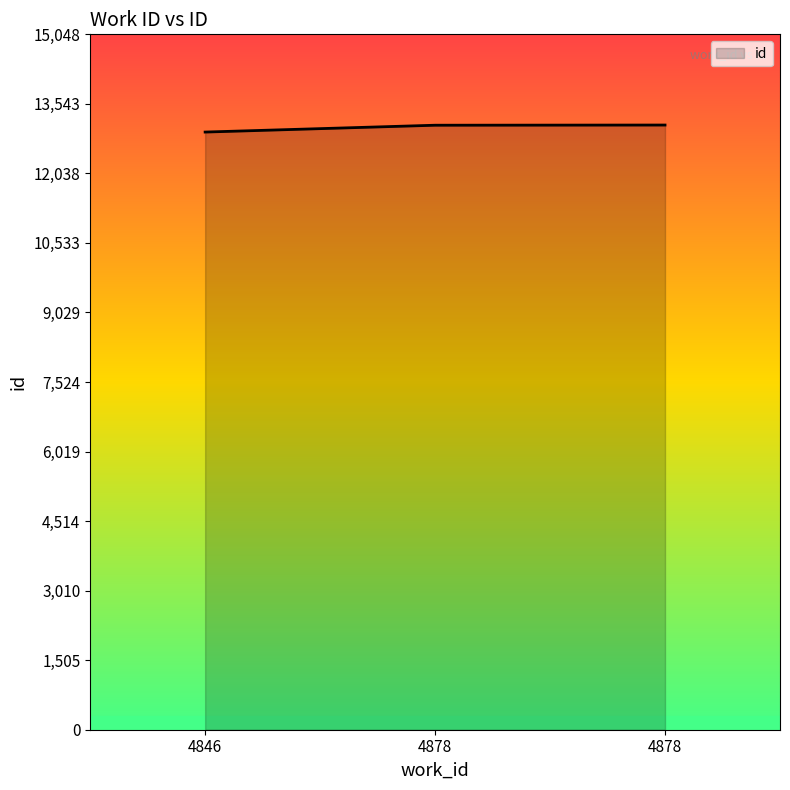

True or false: the data shows 8702 at 4878.

False